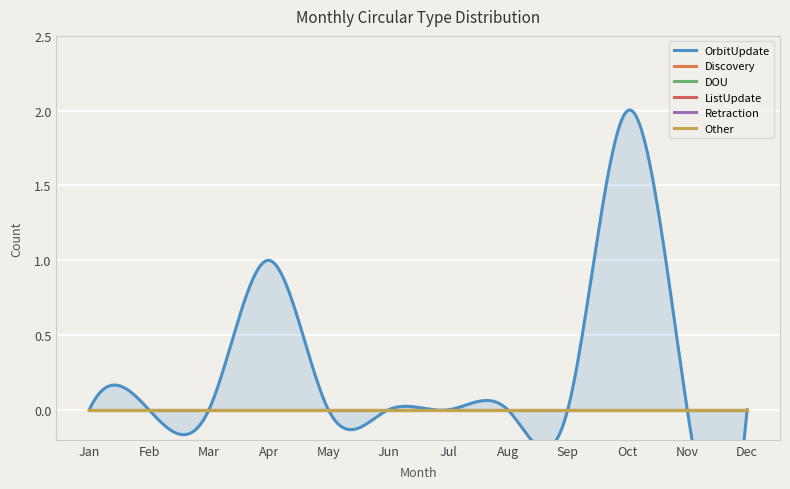

Reading left to right, what are all the values shown in this chart?

OrbitUpdate: Jan=0	Feb=0	Mar=0	Apr=1	May=0	Jun=0	Jul=0	Aug=0	Sep=0	Oct=2	Nov=0	Dec=0
Discovery: Jan=0	Feb=0	Mar=0	Apr=0	May=0	Jun=0	Jul=0	Aug=0	Sep=0	Oct=0	Nov=0	Dec=0
DOU: Jan=0	Feb=0	Mar=0	Apr=0	May=0	Jun=0	Jul=0	Aug=0	Sep=0	Oct=0	Nov=0	Dec=0
ListUpdate: Jan=0	Feb=0	Mar=0	Apr=0	May=0	Jun=0	Jul=0	Aug=0	Sep=0	Oct=0	Nov=0	Dec=0
Retraction: Jan=0	Feb=0	Mar=0	Apr=0	May=0	Jun=0	Jul=0	Aug=0	Sep=0	Oct=0	Nov=0	Dec=0
Other: Jan=0	Feb=0	Mar=0	Apr=0	May=0	Jun=0	Jul=0	Aug=0	Sep=0	Oct=0	Nov=0	Dec=0